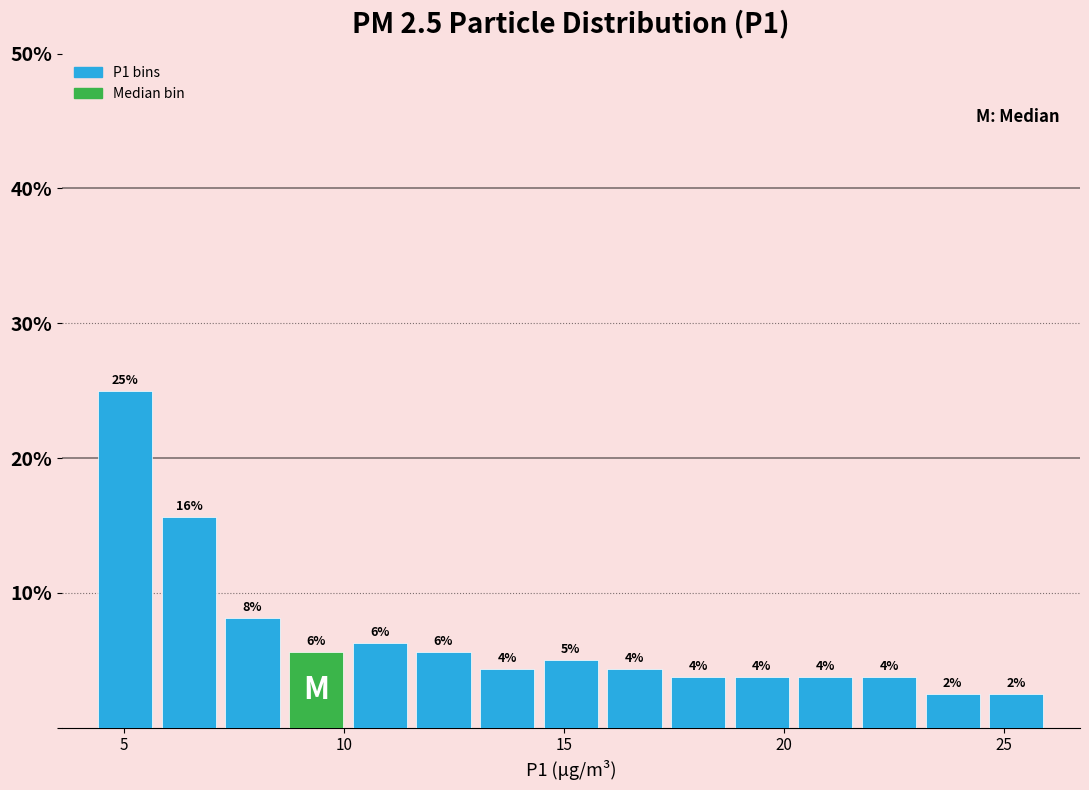

Read against the x-axis, roughly where is the centre of the tallest bar?

5.0